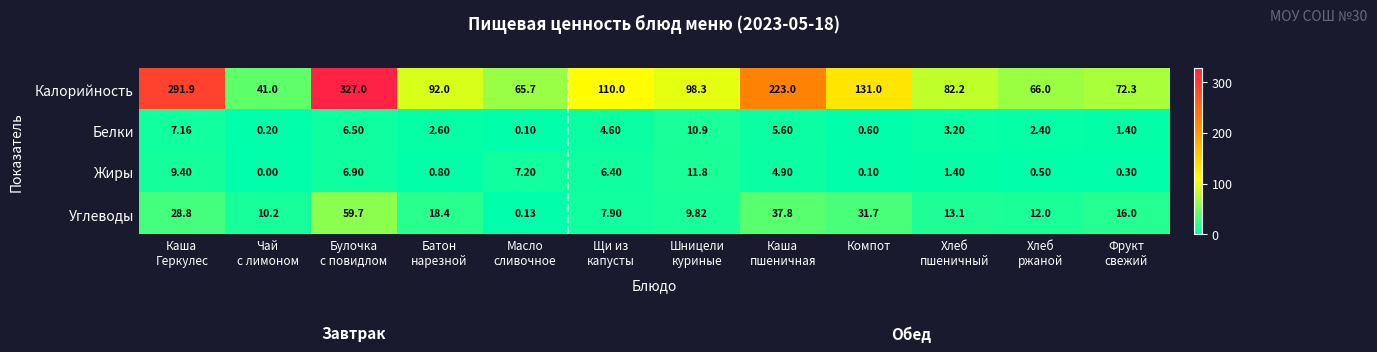

Which series has the largest range (max minus min)?

Калорийность